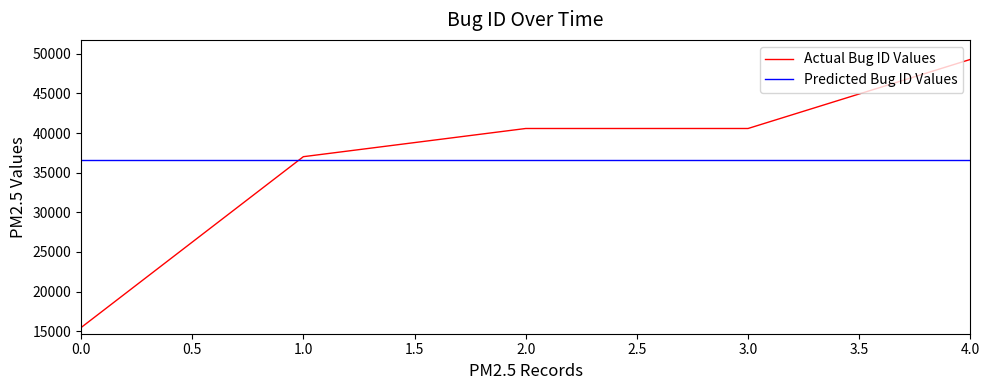

What are all the series names shown in the legend?

Actual Bug ID Values, Predicted Bug ID Values